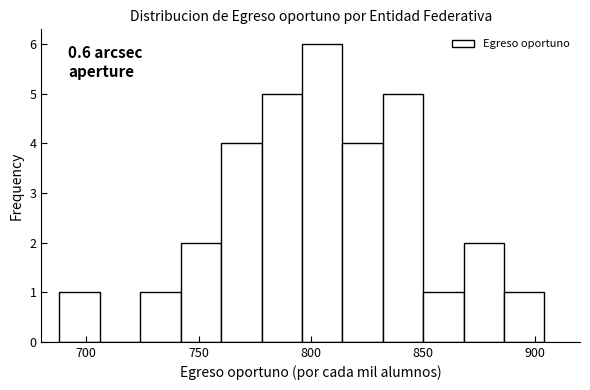

Around what value on the x-axis is the tallest bar? Give the approximate position of its centre, as read against the axis.

805